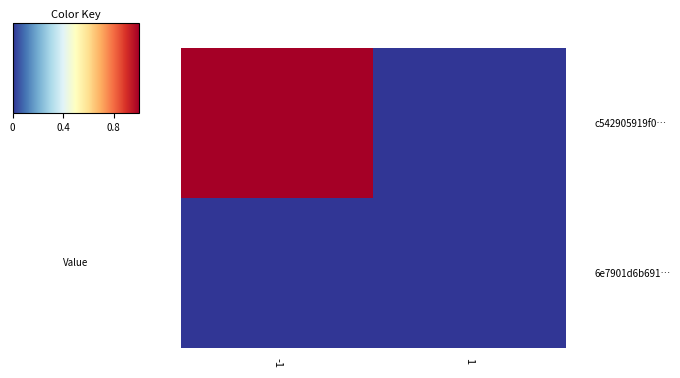

What is the total value across all series at -1?

1